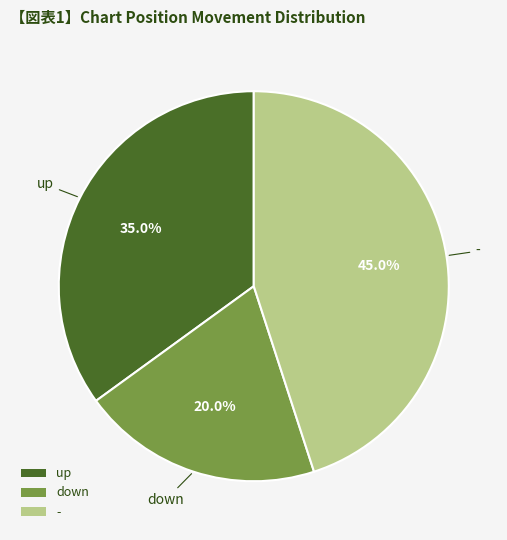

To the nearest percent, what portion does - represent?

45%